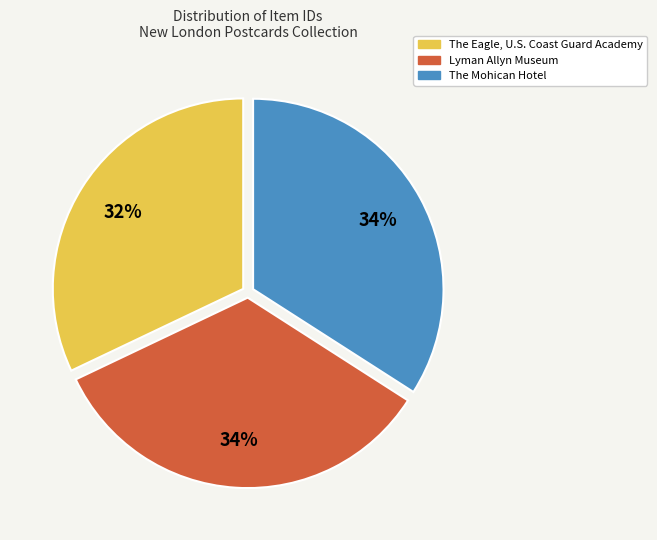

Is The Mohican Hotel the majority of the pie?

No